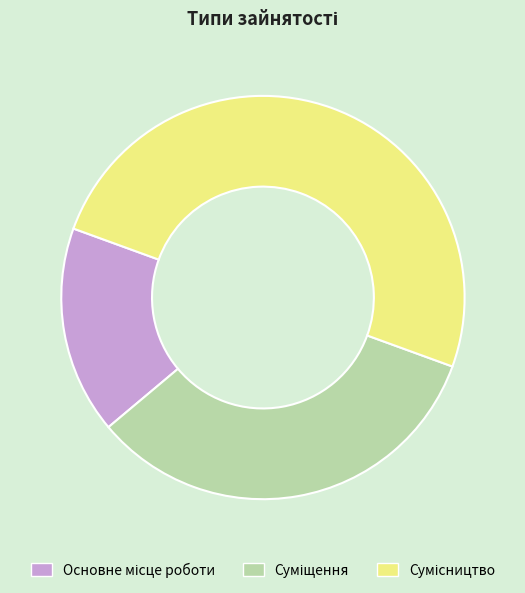

The Сумісництво slice represents 63% of the pie. True or false?

False